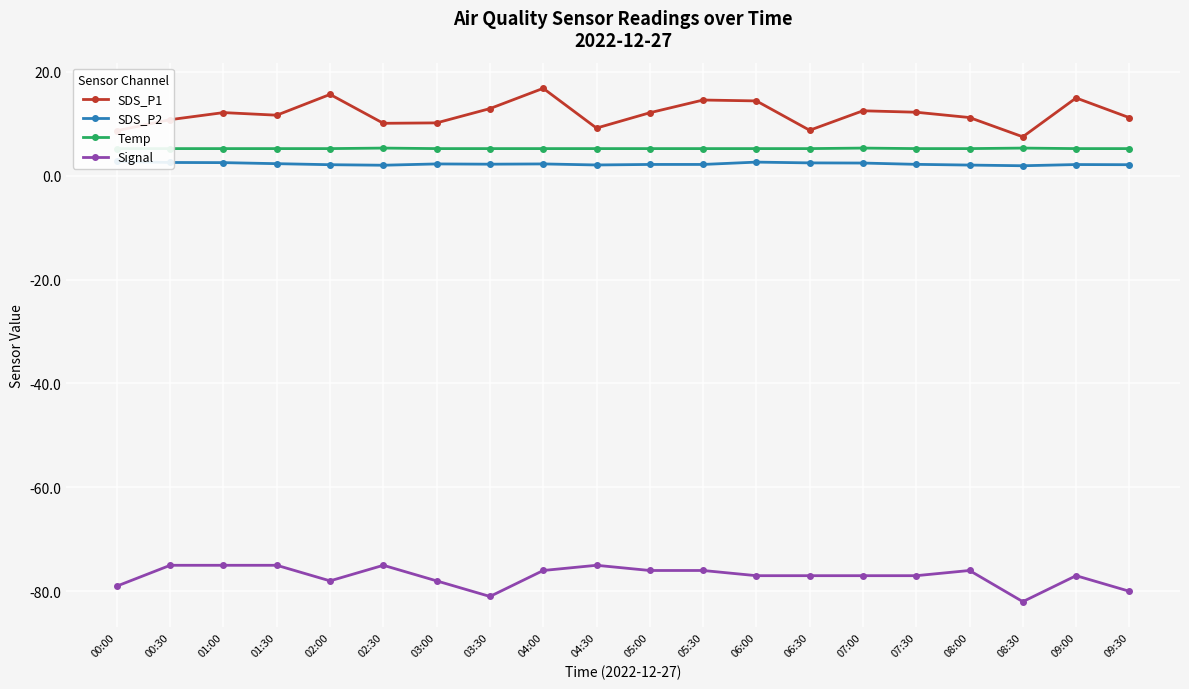

Reading right to left, transcribe all the data shown in this chart.

SDS_P1: 09:30=11.2	09:00=14.9	08:30=7.5	08:00=11.2	07:30=12.2	07:00=12.5	06:30=8.7	06:00=14.4	05:30=14.6	05:00=12.1	04:30=9.2	04:00=16.8	03:30=12.9	03:00=10.2	02:30=10.1	02:00=15.6	01:30=11.6	01:00=12.1	00:30=10.8	00:00=8.7
SDS_P2: 09:30=2.1	09:00=2.1	08:30=1.9	08:00=2.0	07:30=2.2	07:00=2.4	06:30=2.5	06:00=2.6	05:30=2.1	05:00=2.1	04:30=2.0	04:00=2.2	03:30=2.2	03:00=2.2	02:30=2.0	02:00=2.1	01:30=2.3	01:00=2.5	00:30=2.5	00:00=2.7
Temp: 09:30=5.2	09:00=5.2	08:30=5.3	08:00=5.2	07:30=5.2	07:00=5.3	06:30=5.2	06:00=5.2	05:30=5.2	05:00=5.2	04:30=5.2	04:00=5.2	03:30=5.2	03:00=5.2	02:30=5.3	02:00=5.2	01:30=5.2	01:00=5.2	00:30=5.2	00:00=5.2
Signal: 09:30=-80.0	09:00=-77.0	08:30=-82.0	08:00=-76.0	07:30=-77.0	07:00=-77.0	06:30=-77.0	06:00=-77.0	05:30=-76.0	05:00=-76.0	04:30=-75.0	04:00=-76.0	03:30=-81.0	03:00=-78.0	02:30=-75.0	02:00=-78.0	01:30=-75.0	01:00=-75.0	00:30=-75.0	00:00=-79.0